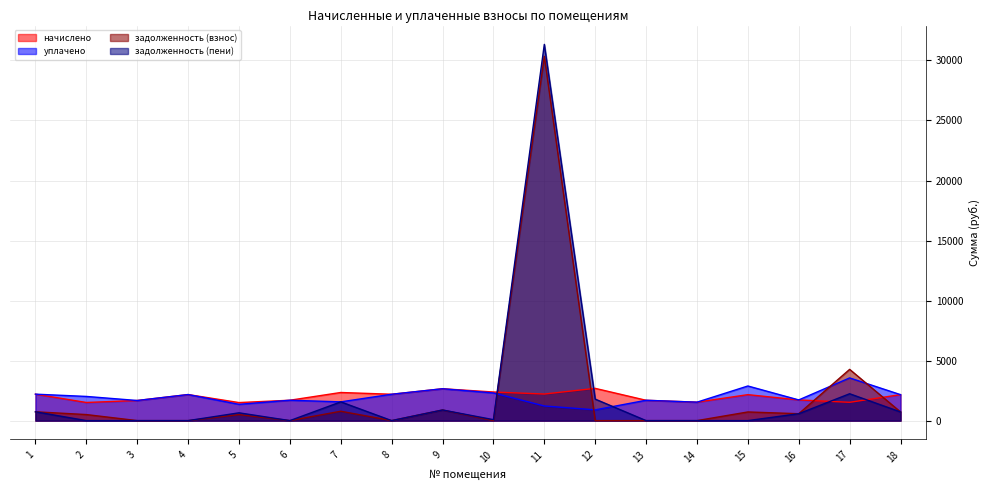

What is the difference between the second highest and minimum values in the задолженность (взнос) series?

4268.6